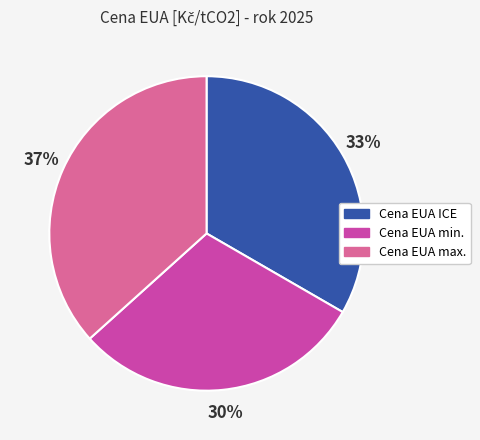

To the nearest percent, what is the difference between the largest and smallest slice percentages?

7%